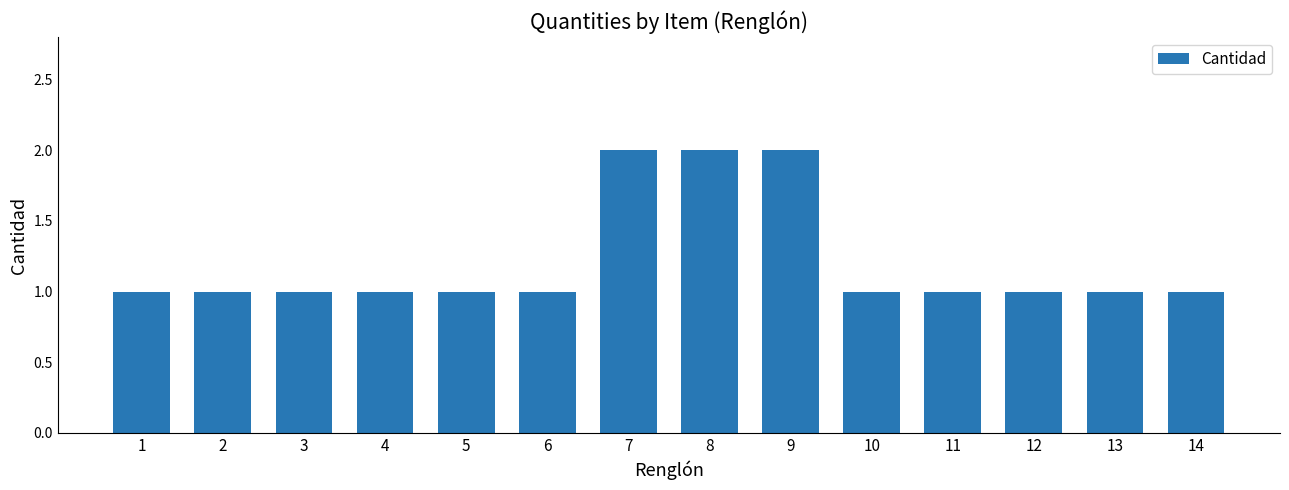

How many distinct data groups are displayed?

1